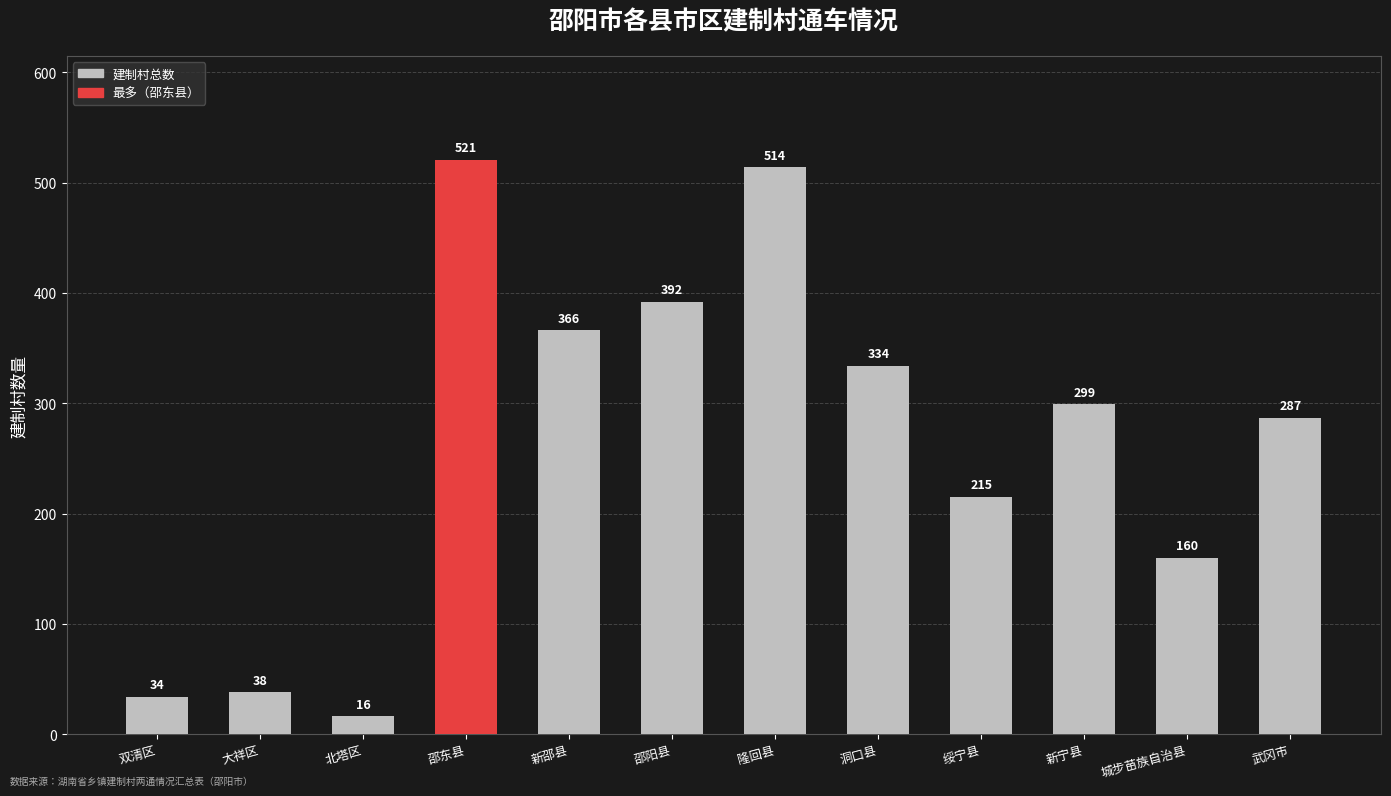

How many series are shown in this chart?

1